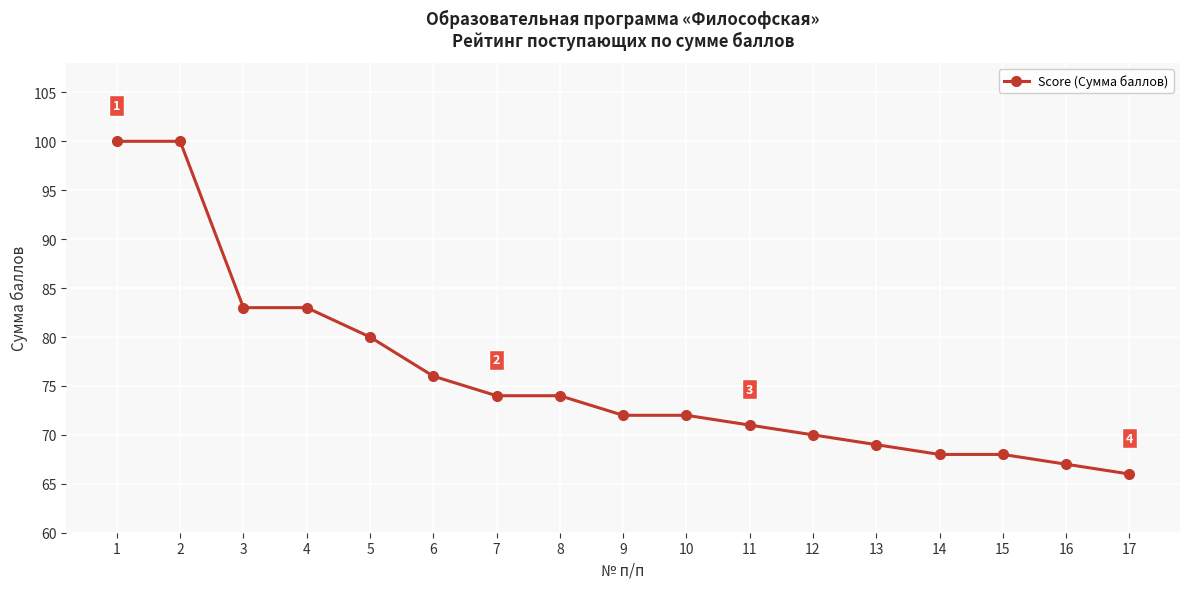

Approximately how many times larger is the value at 5 compared to 15?

1.2